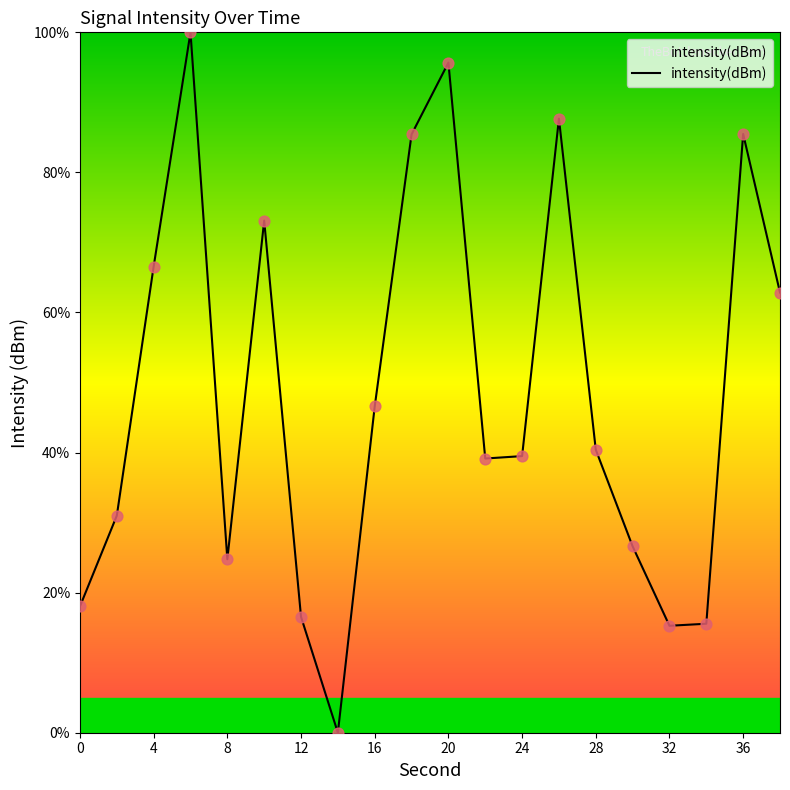

What is the maximum value shown in the chart?

100.0